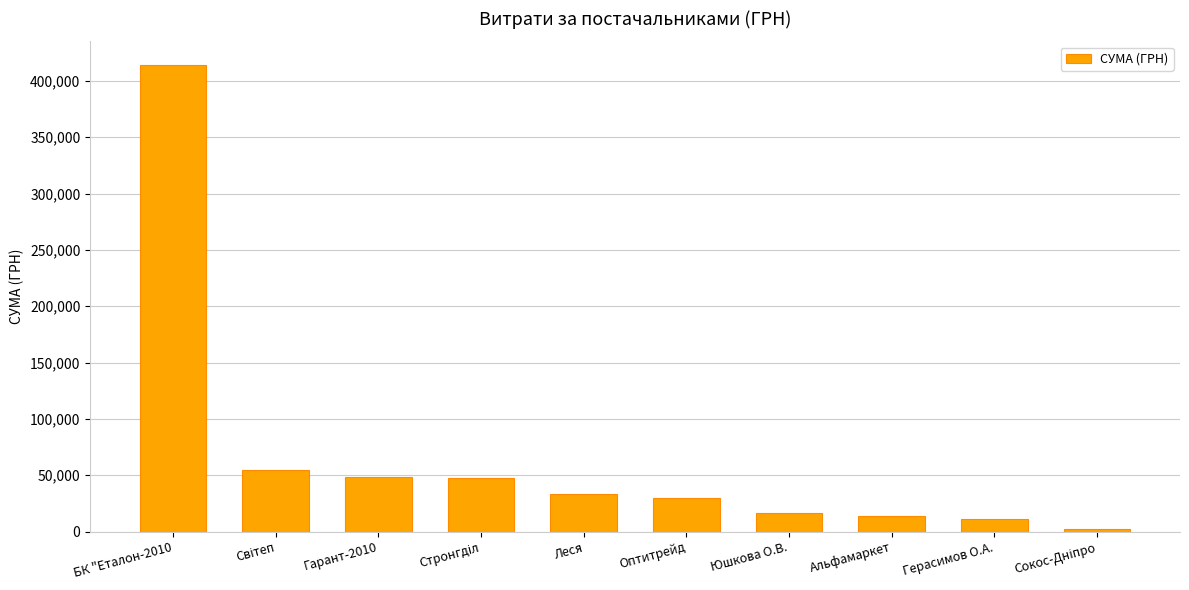

At which category does the chart reach its peak across all series?

БК "Еталон-2010